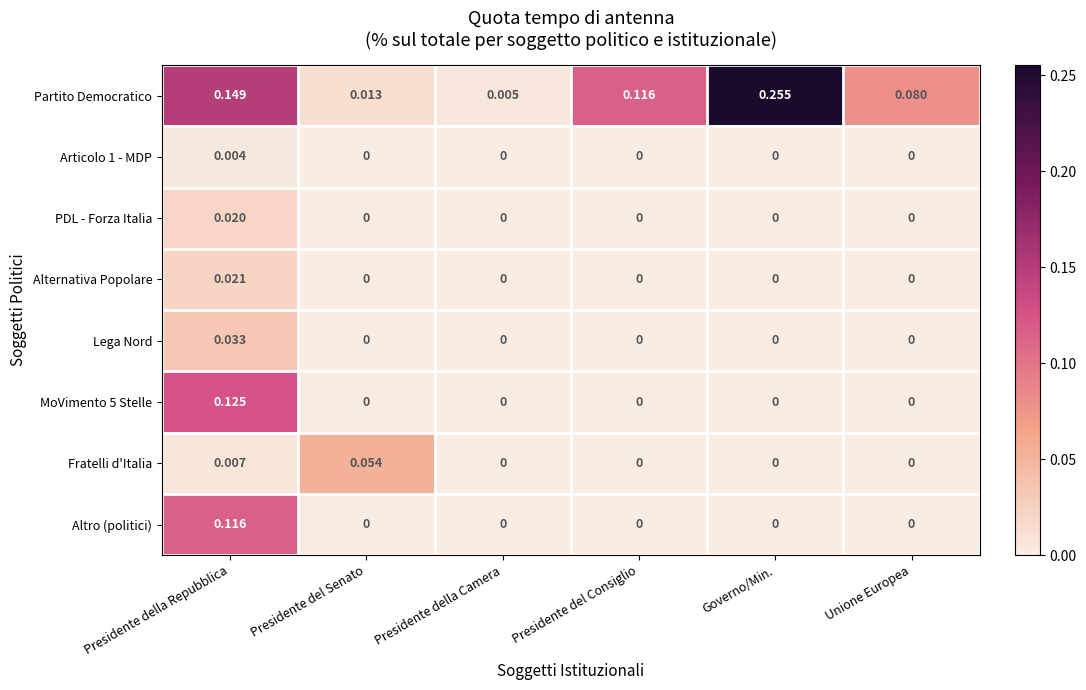

At how many categories does at least one series exceed 0?

6